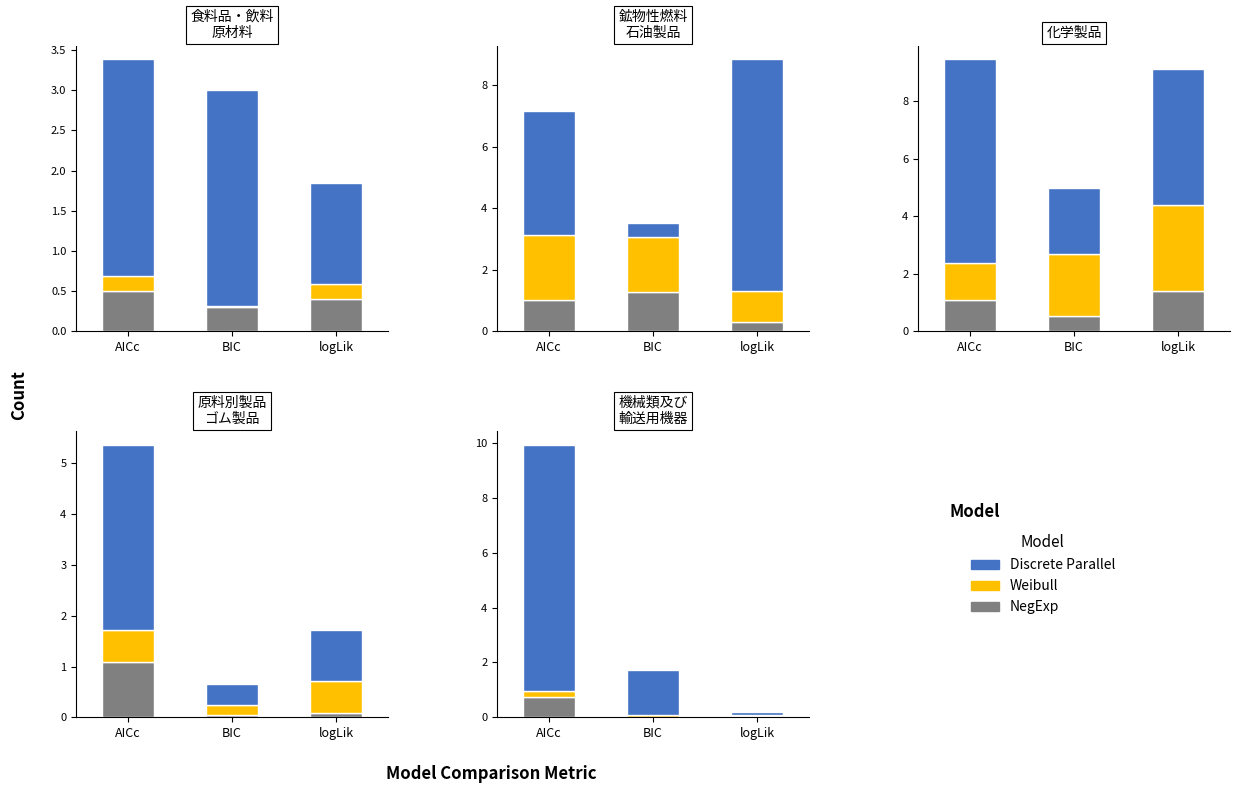

Is it true that Weibull equals 0.0 at logLik?

True